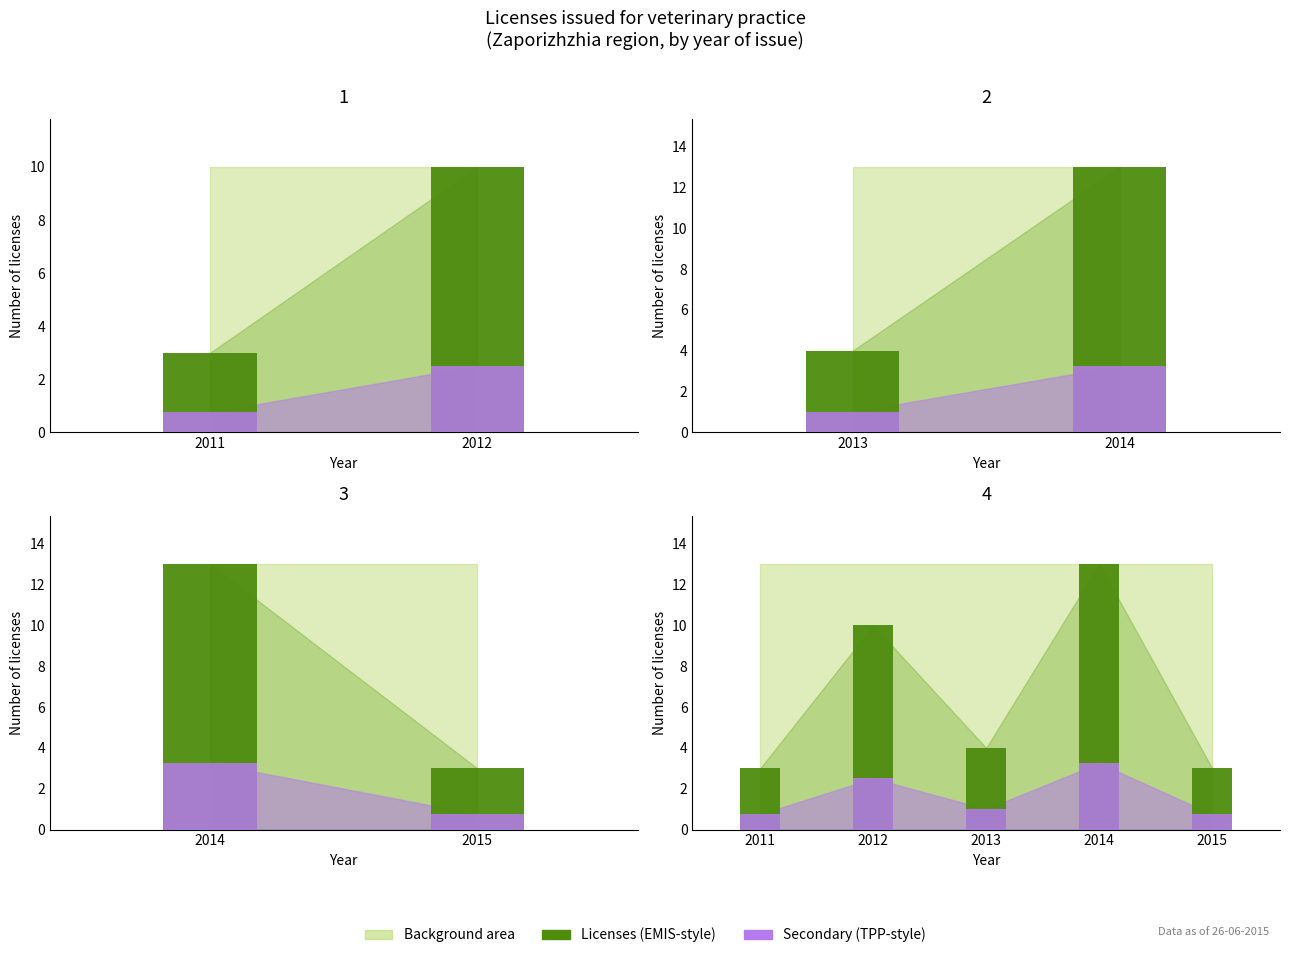

Between 2015 and 2014, which is larger?

2014